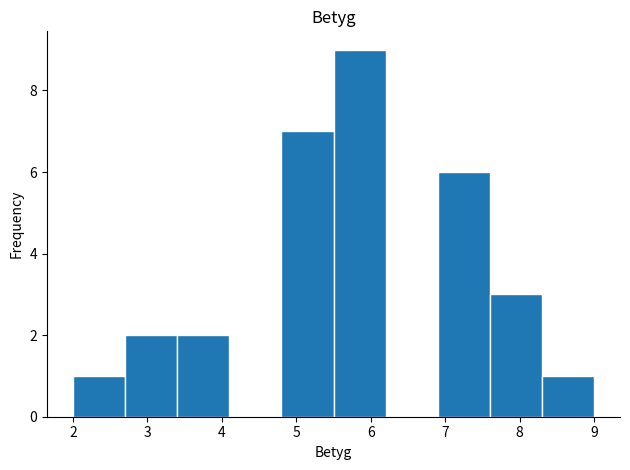

Which range on the x-axis has the tallest bar?

5.5 to 6.2